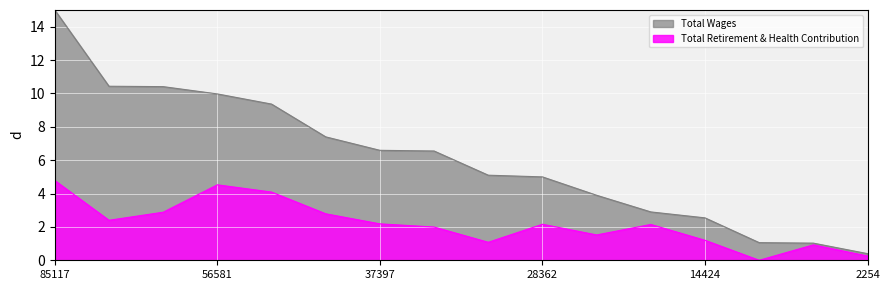

Is it true that Total Retirement & Health Contribution equals 2.2 at 28362?

True